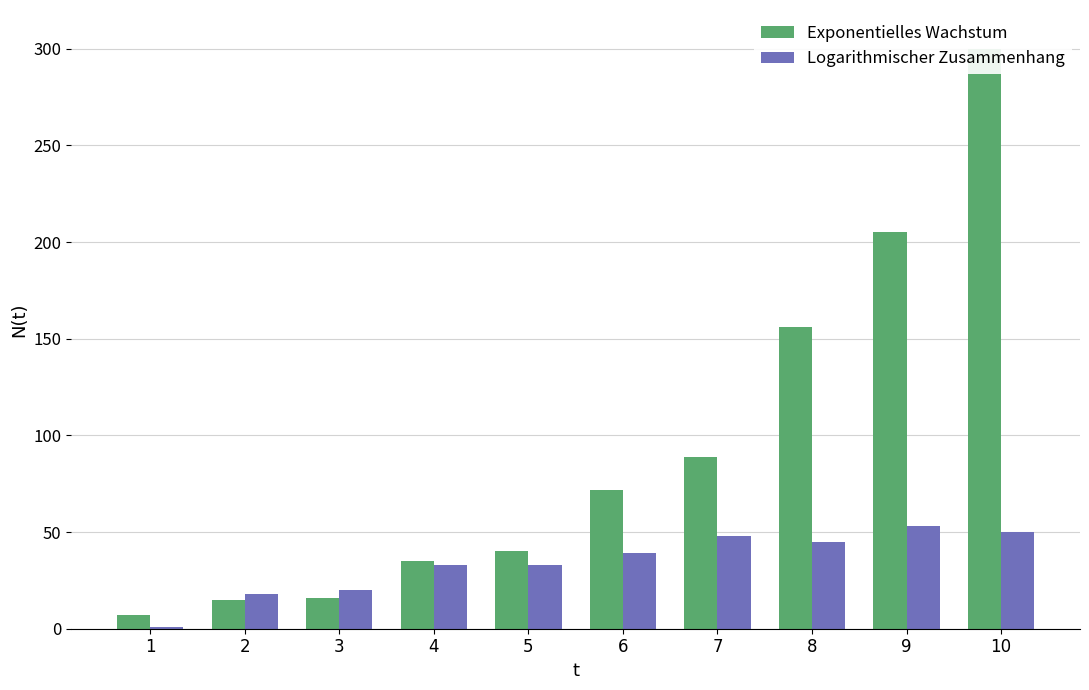

Rank the series at 4 from lowest to highest value.

Logarithmischer Zusammenhang, Exponentielles Wachstum